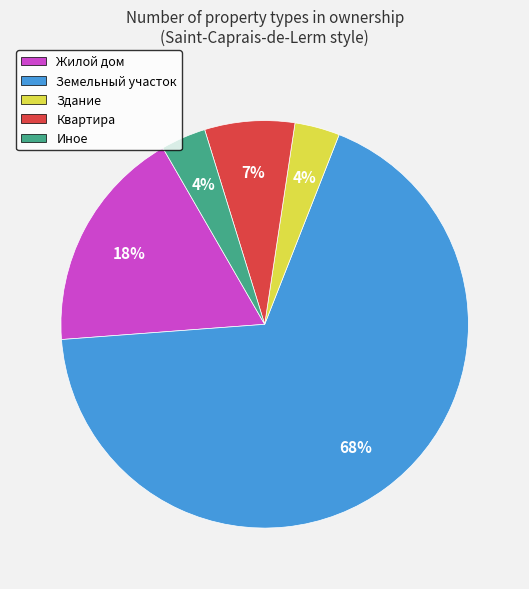

True or false: Квартира accounts for 16% of the total.

False